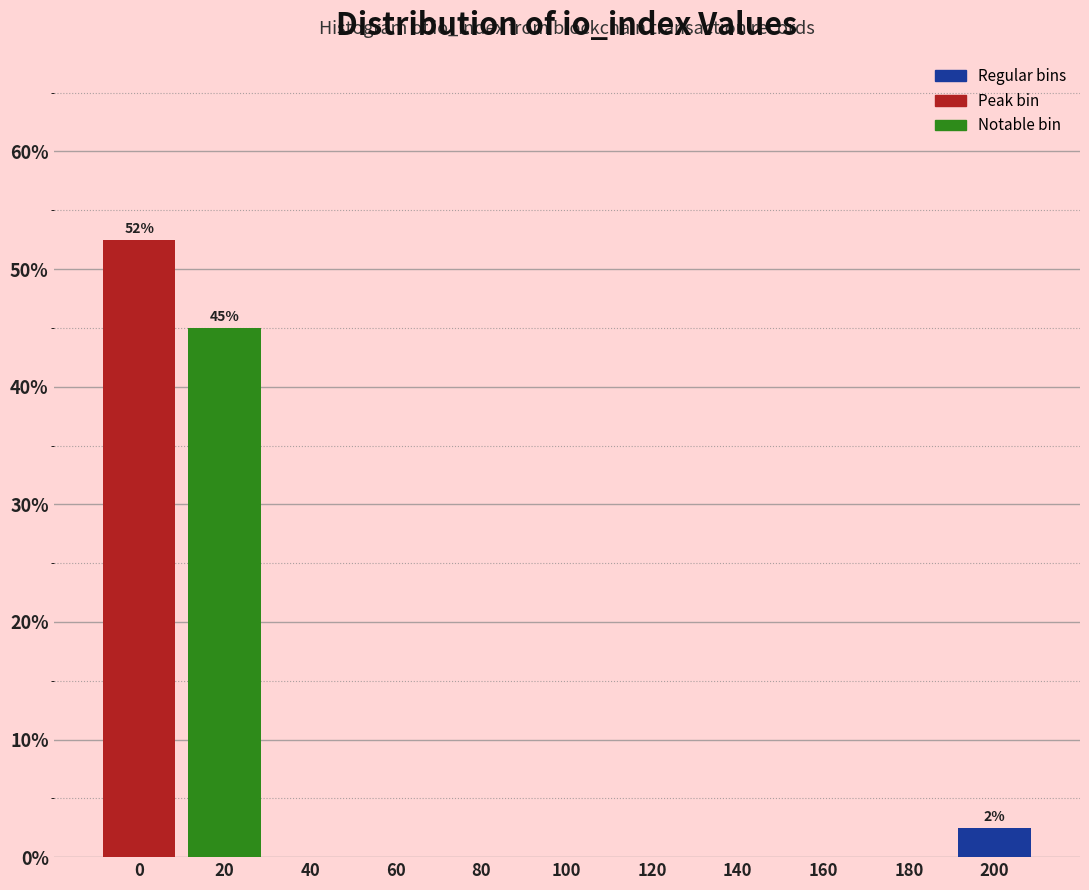

Reading left to right, extract all data points from this chart.

0=52.5	20=45.0	40=0.0	60=0.0	80=0.0	100=0.0	120=0.0	140=0.0	160=0.0	180=0.0	200=2.5